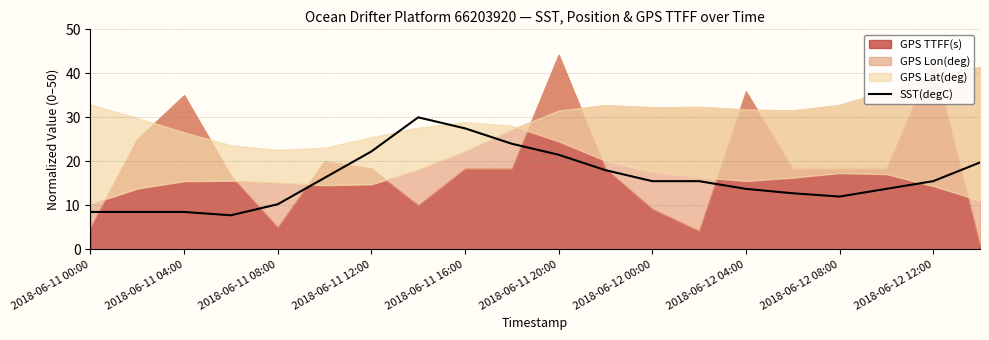

The value of SST(degC) at 2018-06-12 08:00 is 19.1. True or false?

False